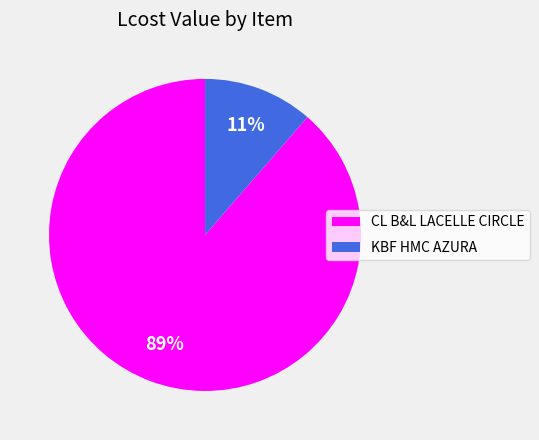

To the nearest percent, what is the combined percentage of CL B&L LACELLE CIRCLE and KBF HMC AZURA?

100%